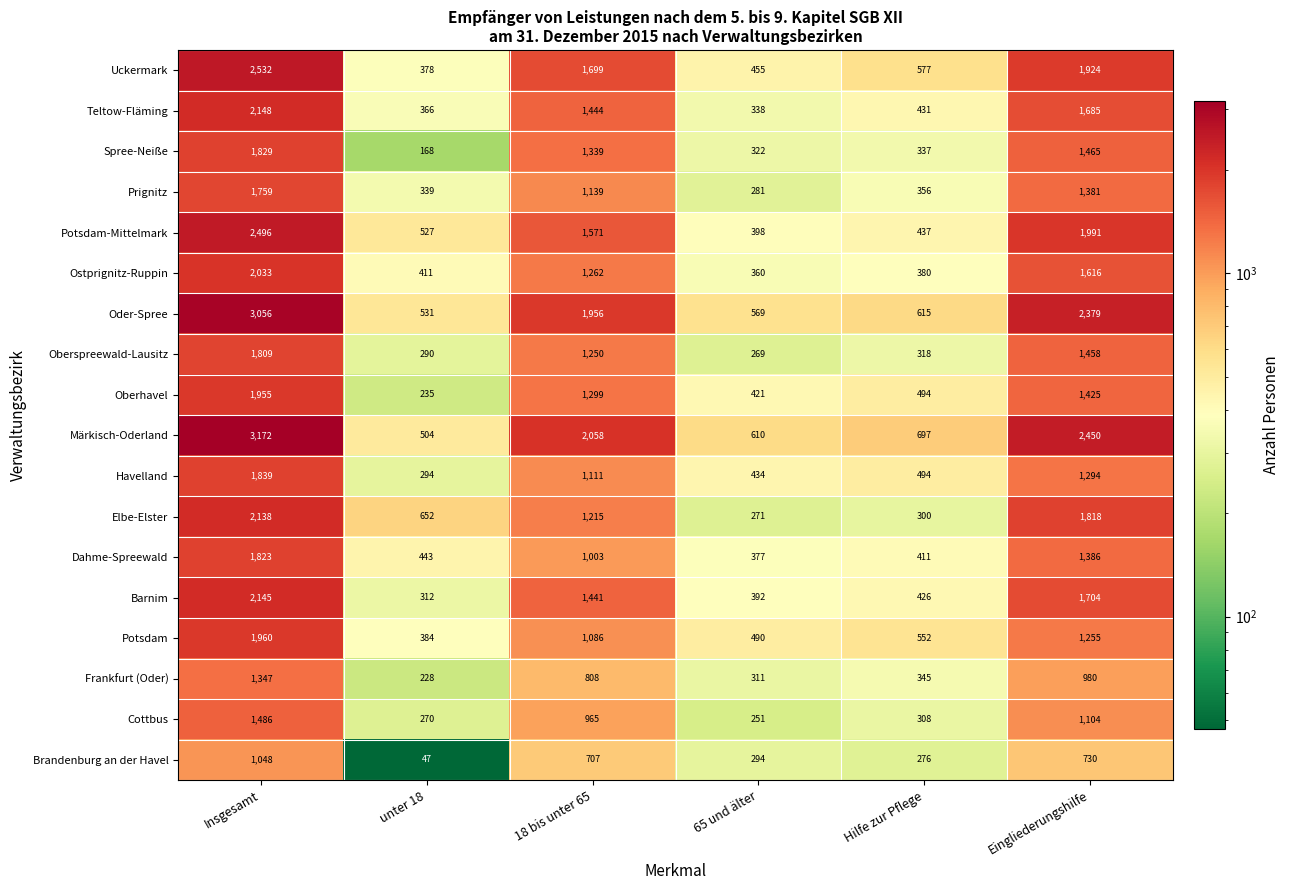

Which category has the lowest value across all series?

unter 18